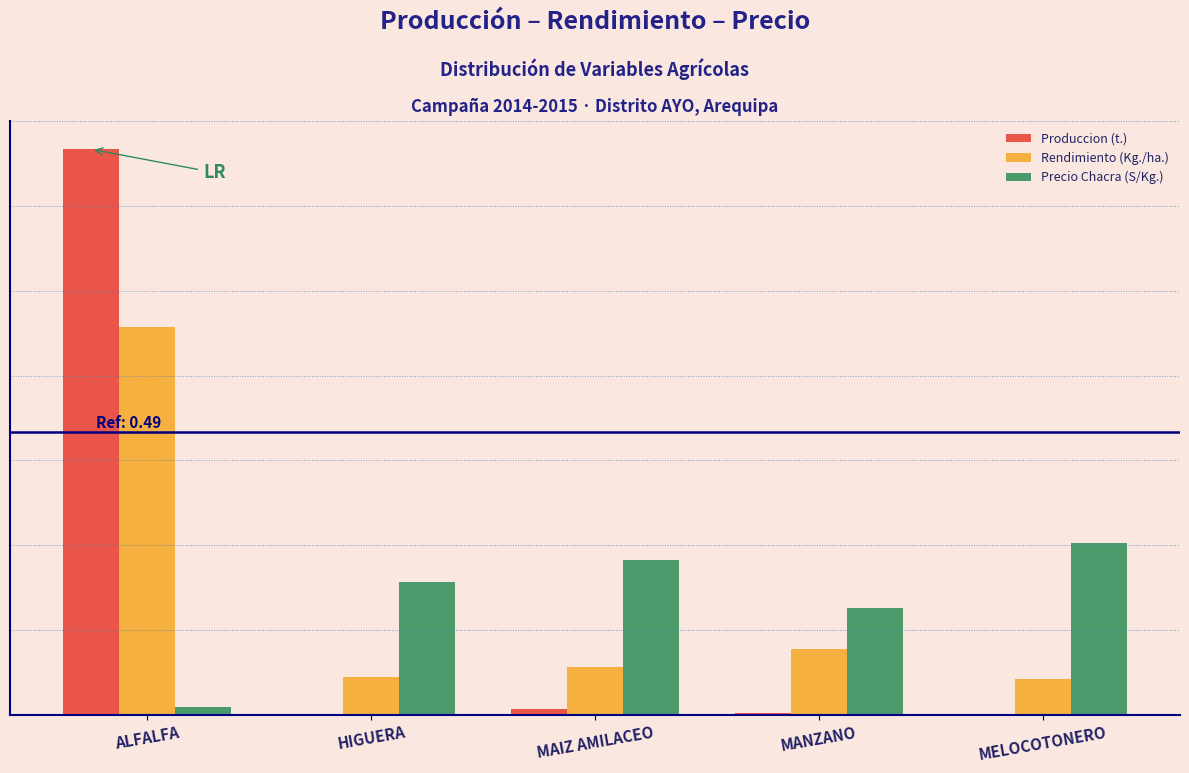

Are the bars horizontal?

No